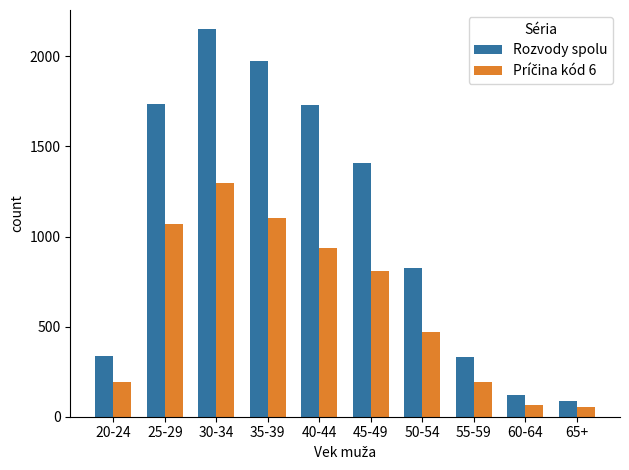

At which category does the chart reach its peak across all series?

30-34